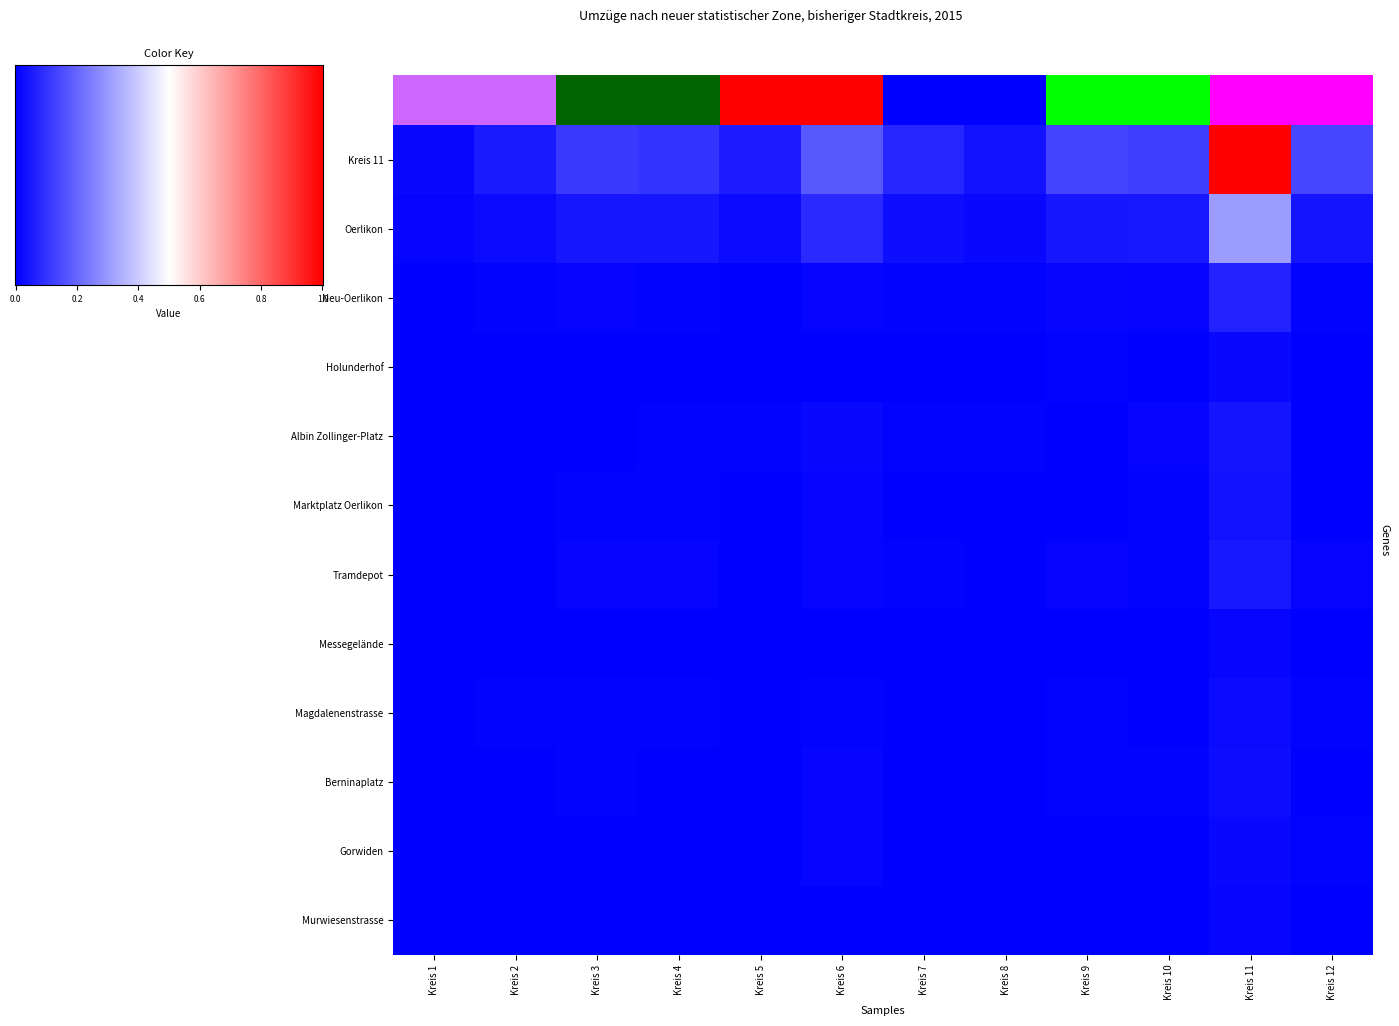

What is the sum of all Oerlikon values?

0.7